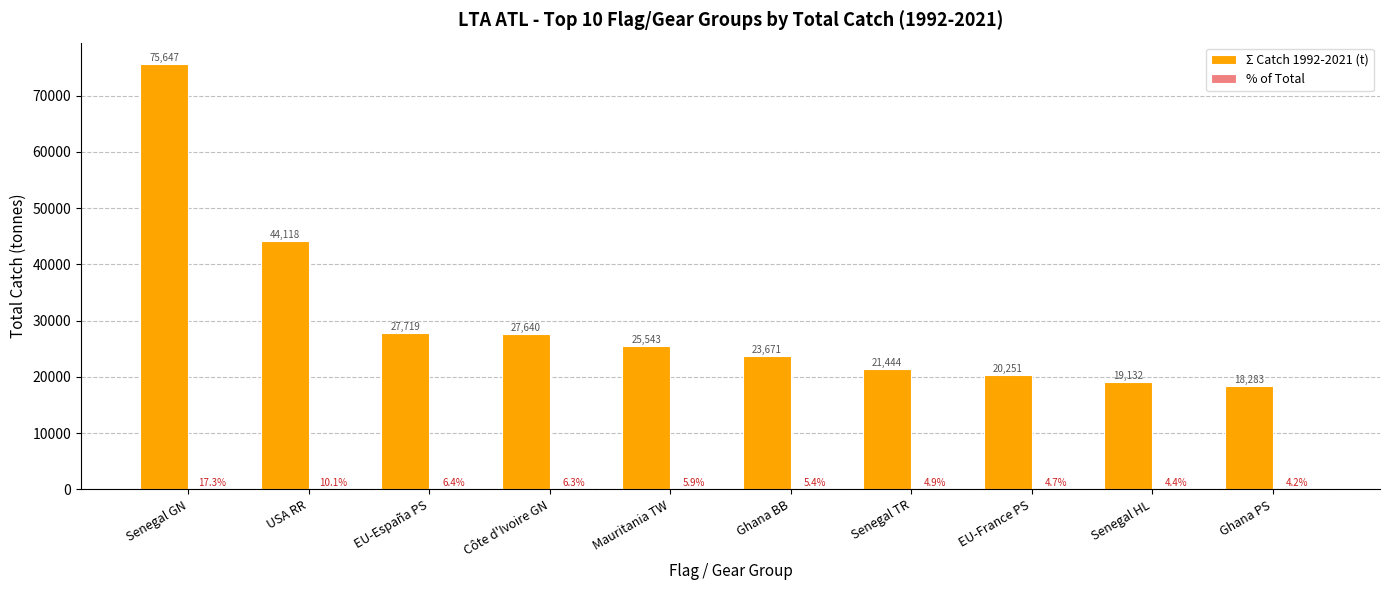

Between Senegal GN and Ghana BB, which series saw the biggest shift?

Σ Catch 1992-2021 (t)